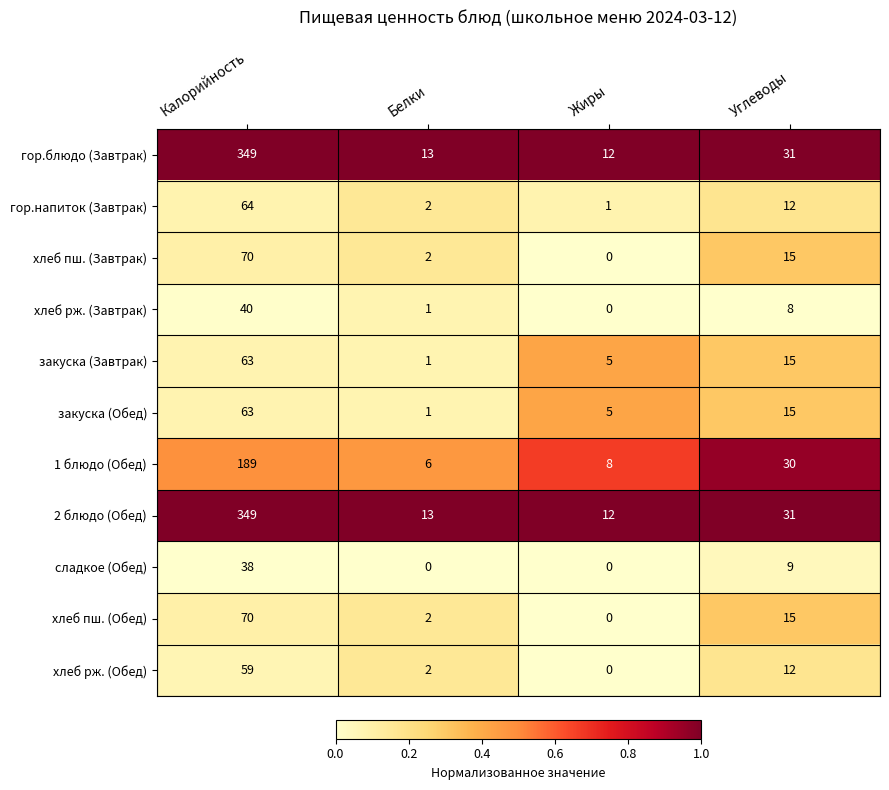

What is the difference between the maximum and minimum values in the хлеб пш. (Обед) series?

70